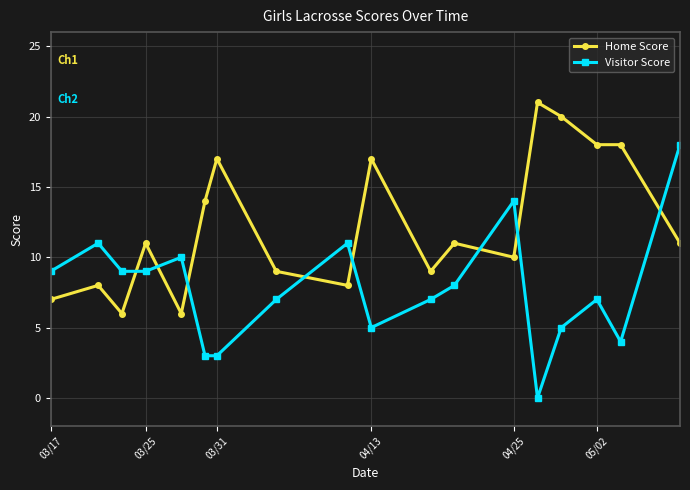

True or false: Visitor Score and Home Score cross at least once.

True